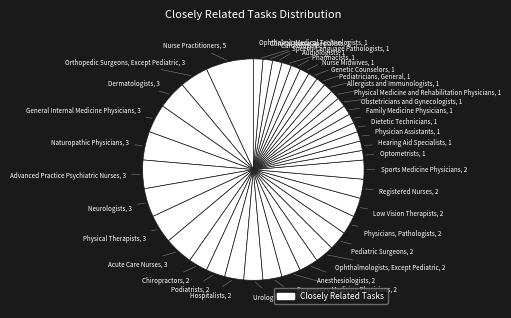

How many segments does this pie chart have?

39